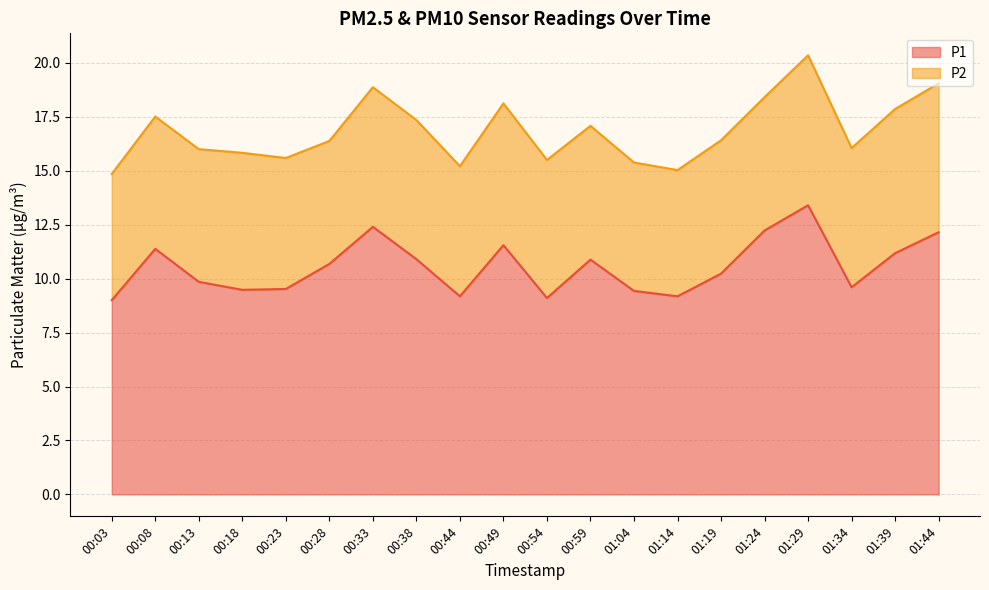

What is the difference between the P1 values at 00:33 and 00:54?

3.3